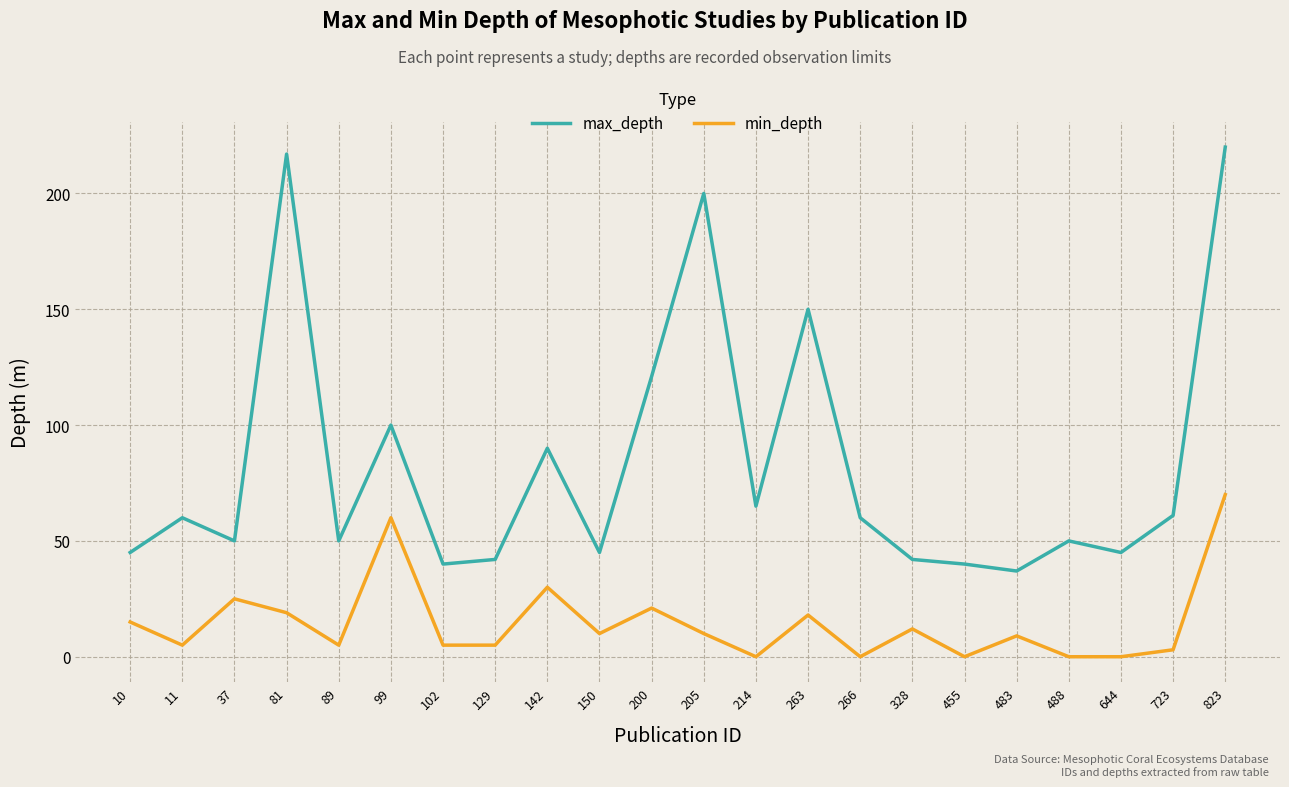

True or false: max_depth and min_depth intersect in this chart.

False